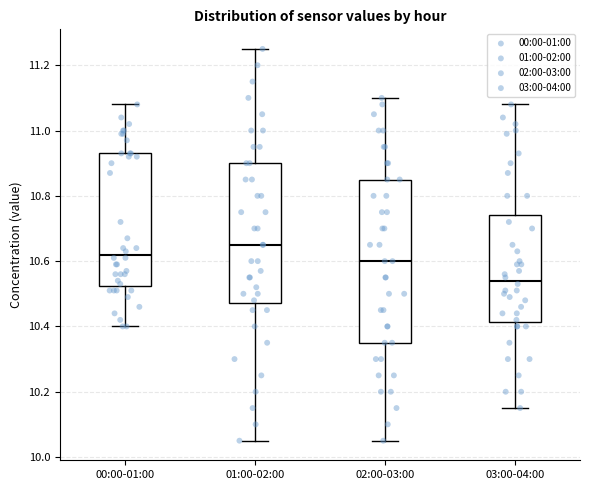

Reading left to right, transcribe this box plot: for each box, give where its median line is, the range the box spans, and where its two whiskers end, as read against the y-axis. The values are not printed on the chart, so give them approximately, as read against the axis.

00:00-01:00: median 10.62, box 10.52 to 10.94, whiskers 10.40 to 11.08
01:00-02:00: median 10.66, box 10.48 to 10.90, whiskers 10.06 to 11.26
02:00-03:00: median 10.60, box 10.36 to 10.86, whiskers 10.06 to 11.10
03:00-04:00: median 10.54, box 10.42 to 10.74, whiskers 10.16 to 11.08